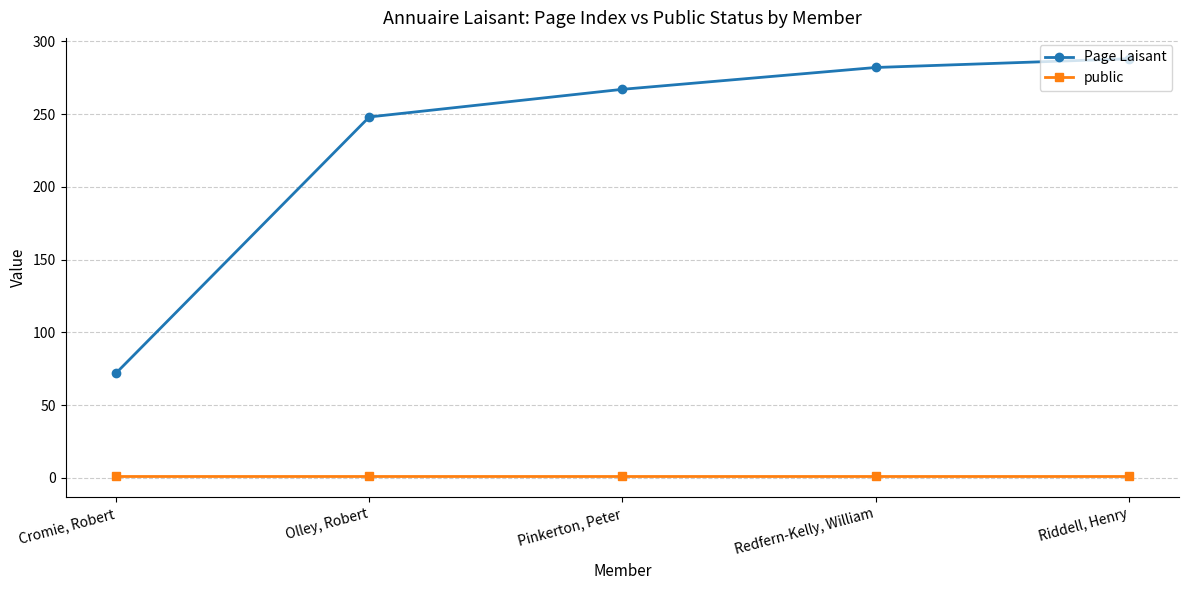

What are all the series names shown in the legend?

Page Laisant, public